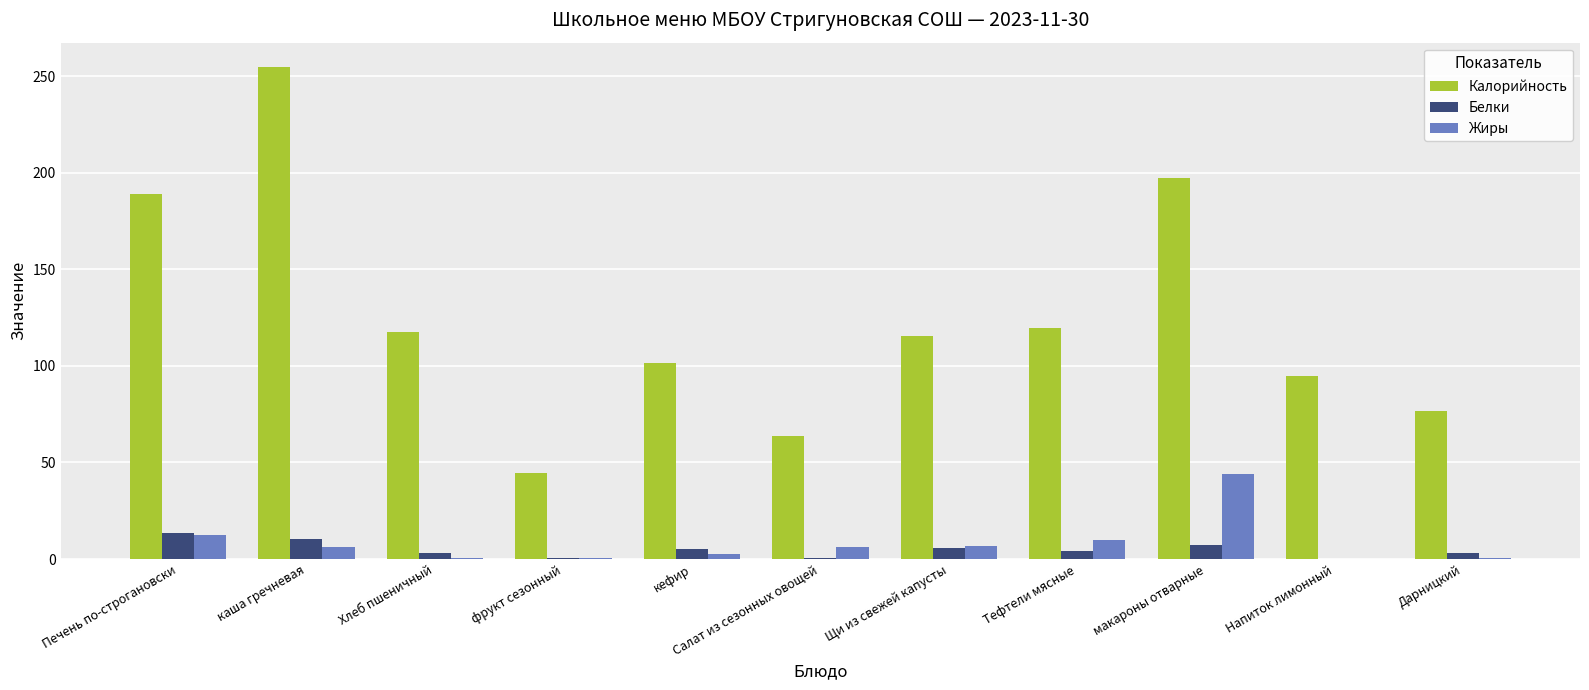

How many groups of bars are there?

11